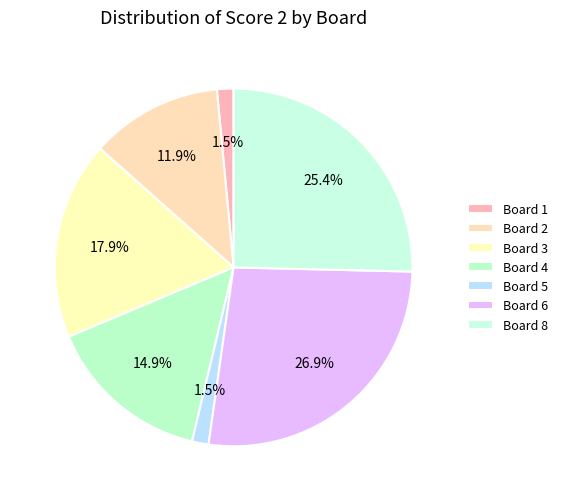

Which slice is the largest?

Board 6